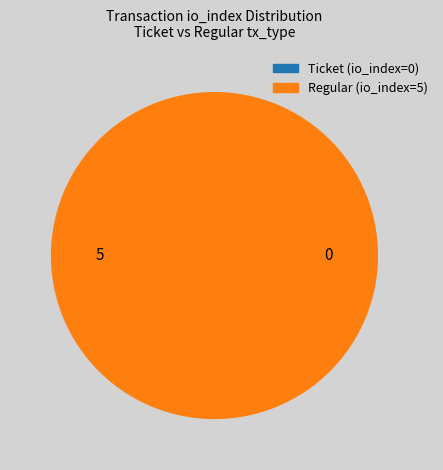

True or false: Regular (io_index=5) accounts for 90% of the total.

False